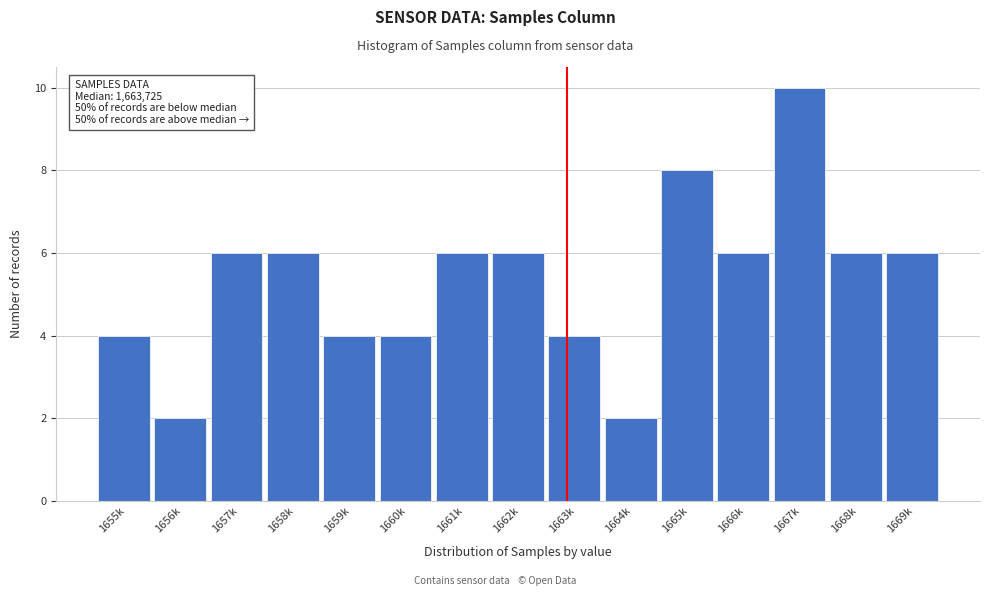

Reading left to right, what are all the values shown in this chart?

1655k=4	1656k=2	1657k=6	1658k=6	1659k=4	1660k=4	1661k=6	1662k=6	1663k=4	1664k=2	1665k=8	1666k=6	1667k=10	1668k=6	1669k=6